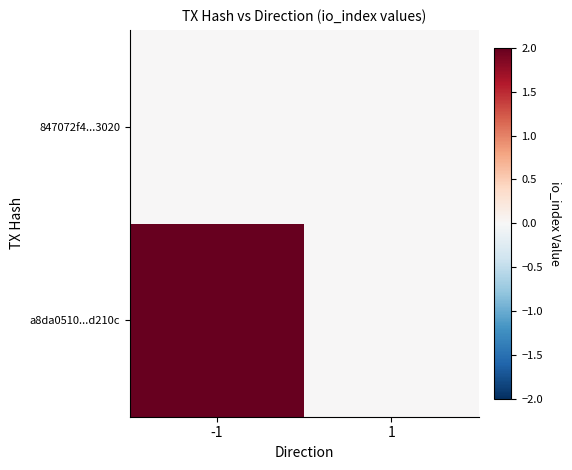

Reading left to right, extract all data points from this chart.

a8da0510...d210c: -1=2	1=0
847072f4...3020: -1=0	1=0